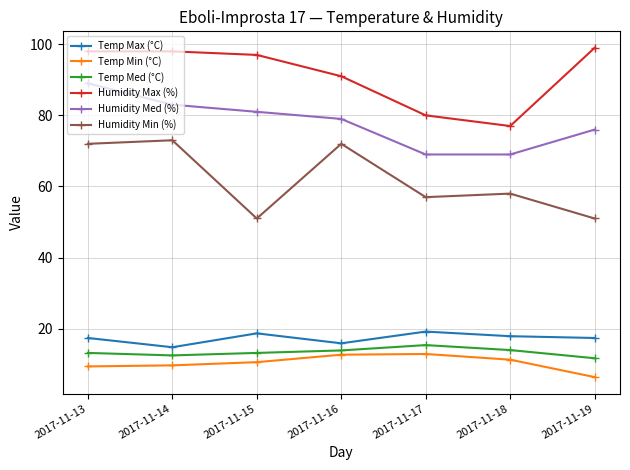

In Temp Max (°C), how many points are higher than both neighbors (excluding endpoints)?

2